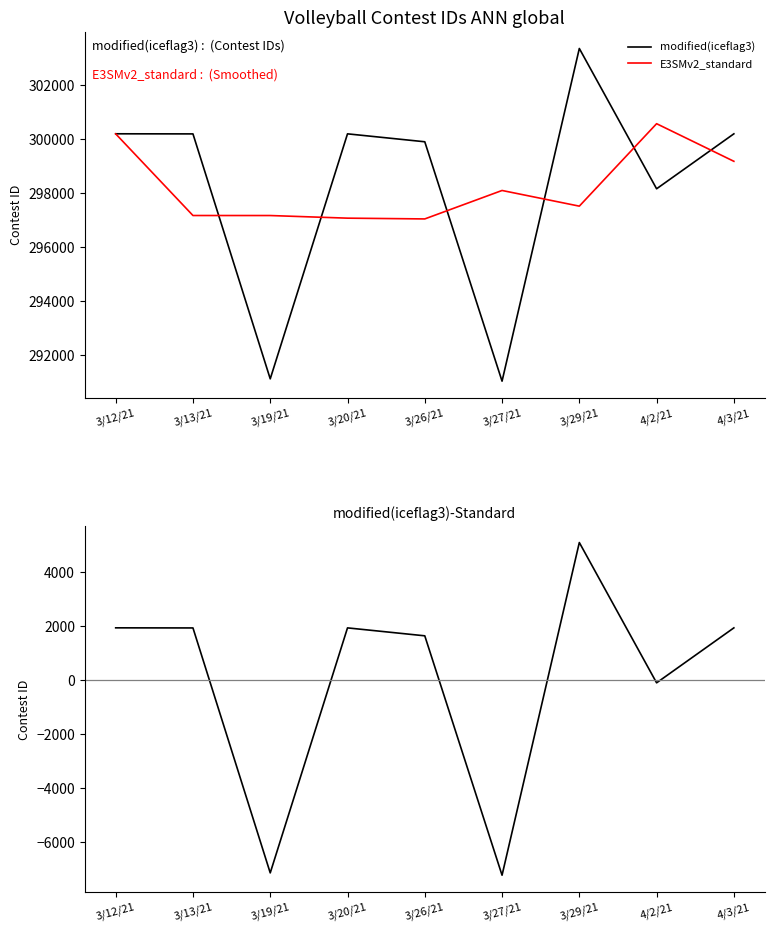

At which category does E3SMv2_standard reach its first local peak?

3/27/21